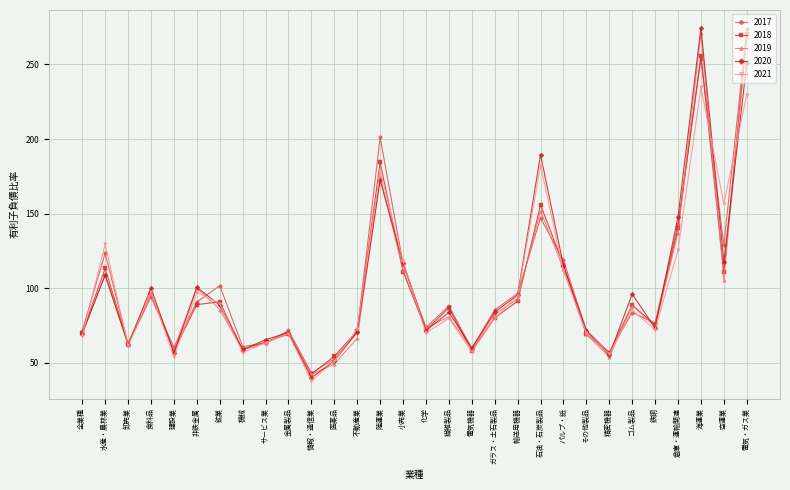

What value does the 2020 series have at 電気・ガス業?

250.7